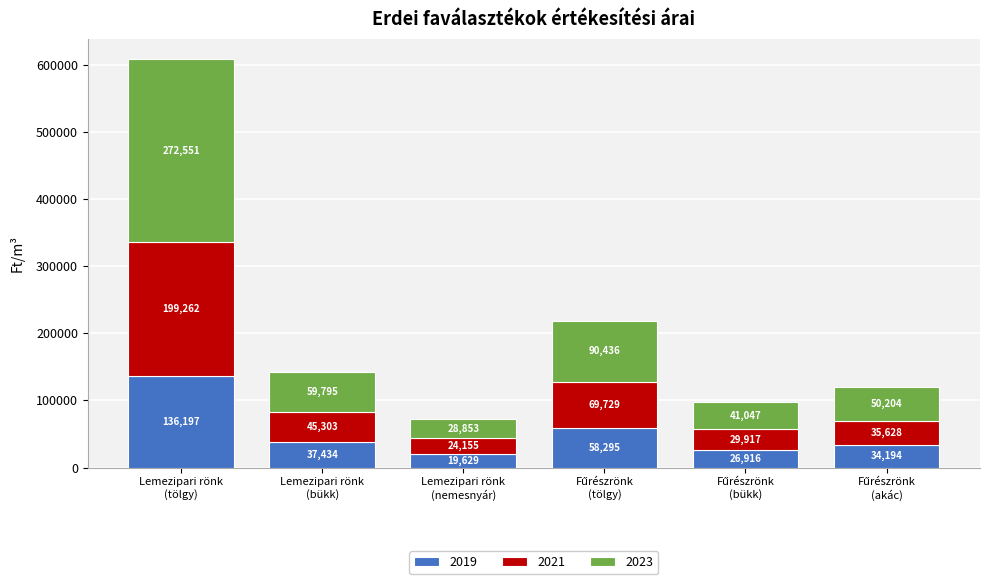

What are all the series names shown in the legend?

2019, 2021, 2023